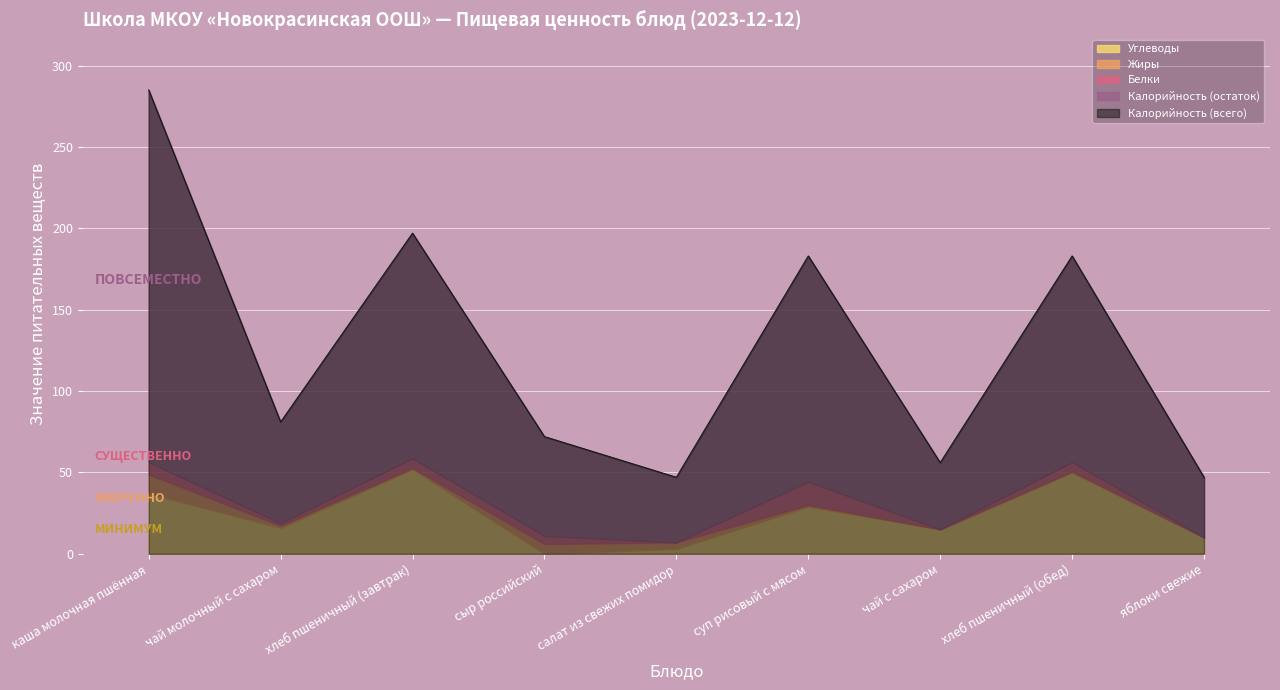

What is the label of the 8th point from the left?

хлеб пшеничный (обед)